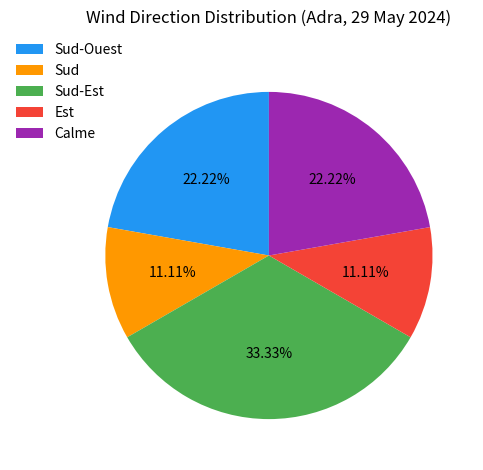

How many segments does this pie chart have?

5